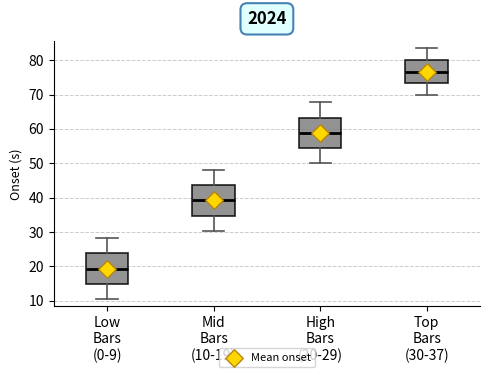

Which box has the highest median line?

Top Bars (30-37)